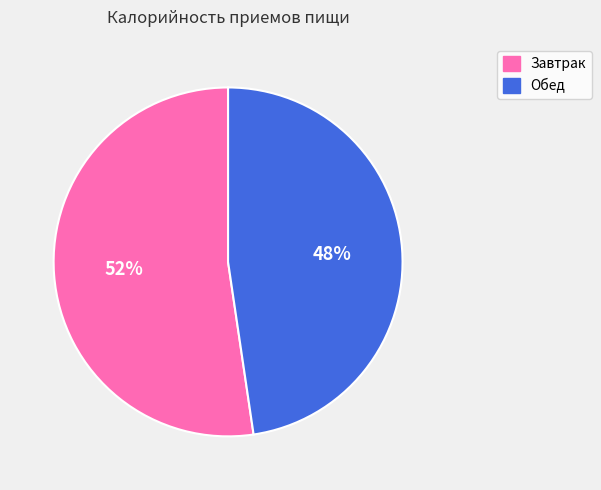

Is it true that Обед is 48% of the pie?

True